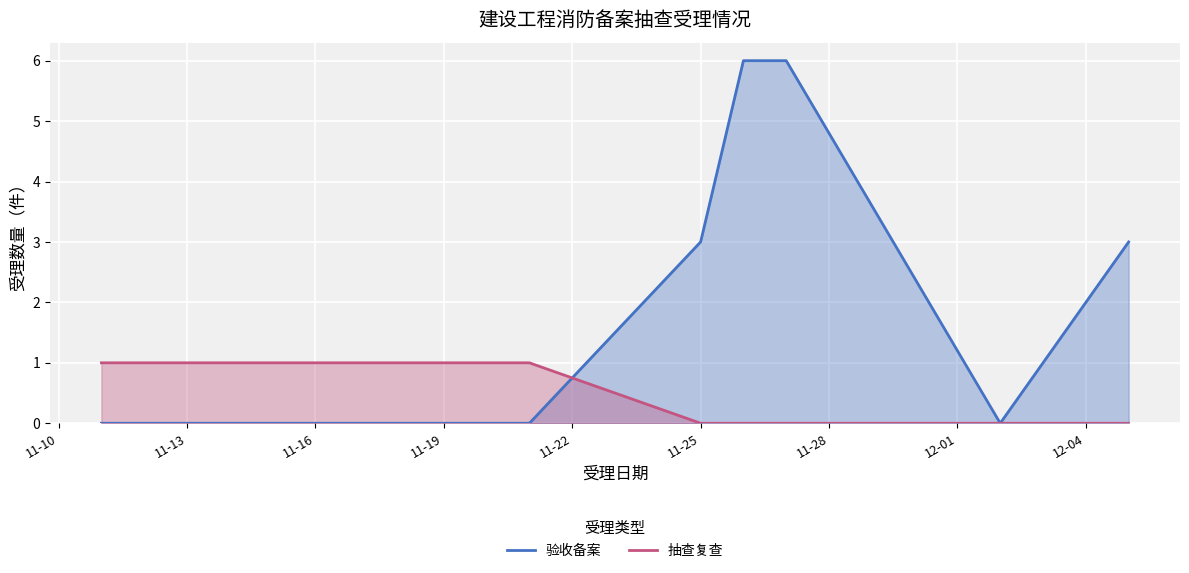

List the series in order of their peak value, lowest first.

抽查复查, 验收备案